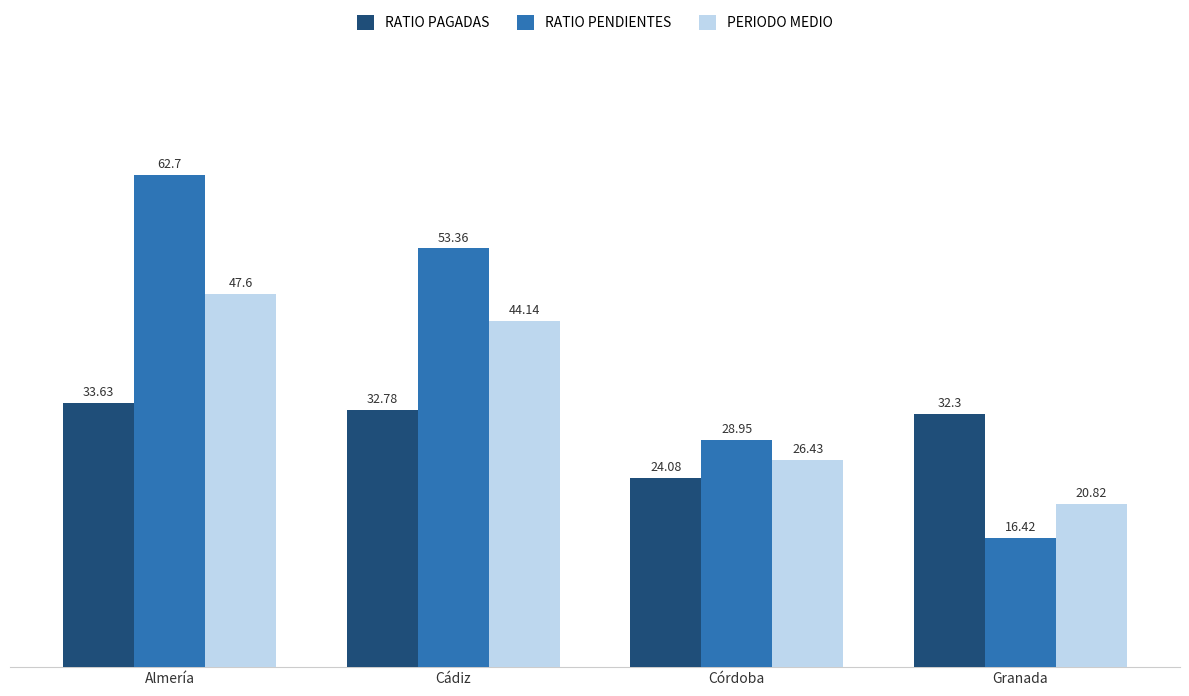

How many series are shown in this chart?

3